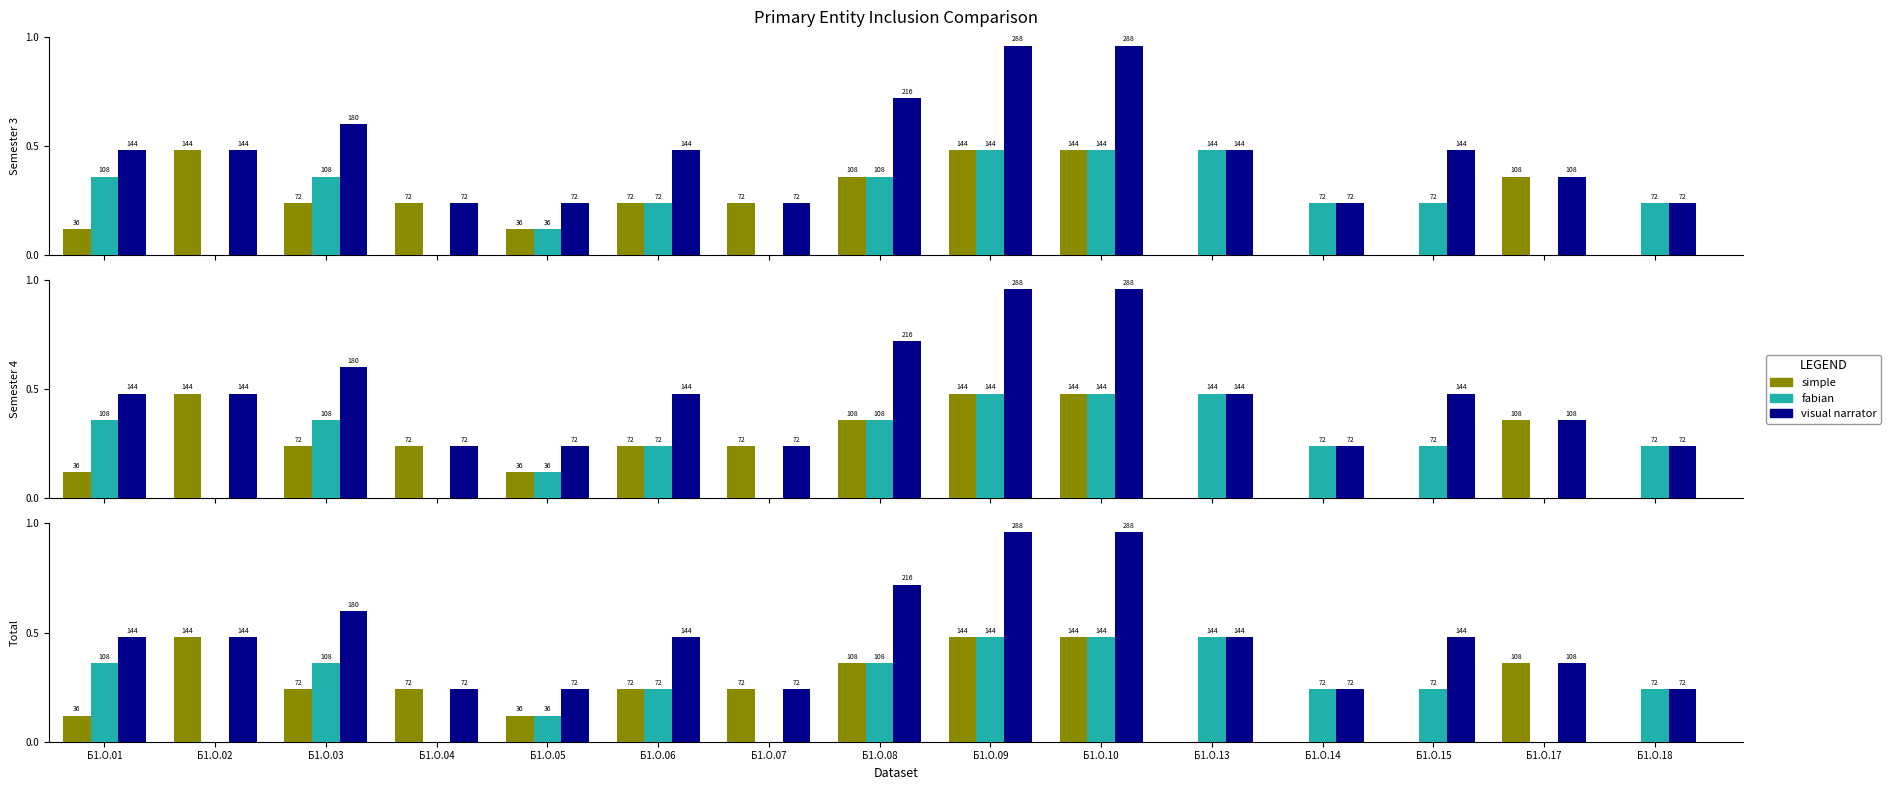

What is the maximum value shown in the chart?

1.0